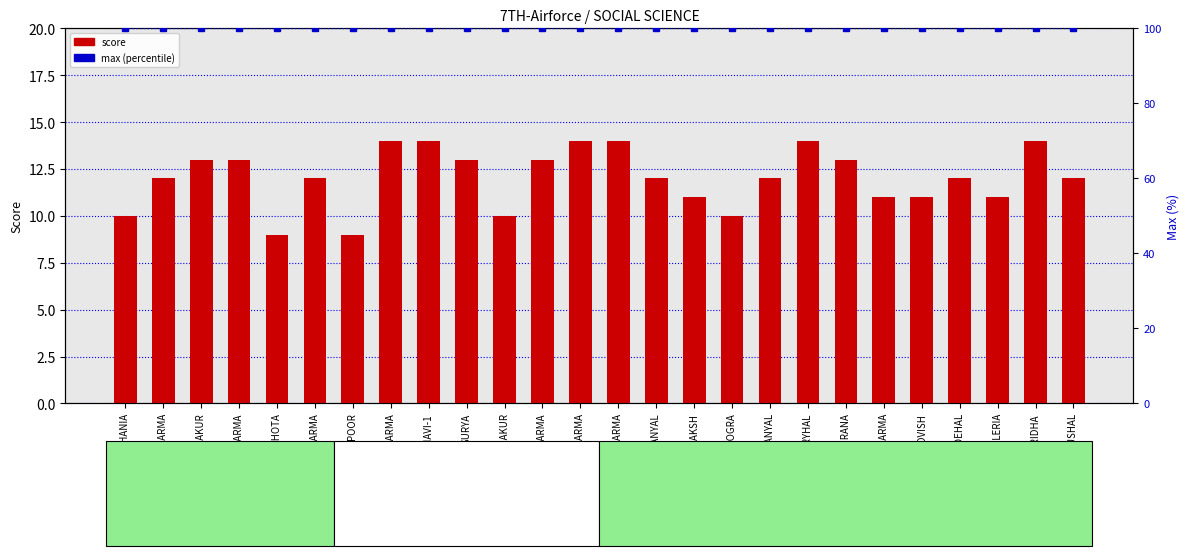

At which label is Score closest to 11?

SUNAKSH